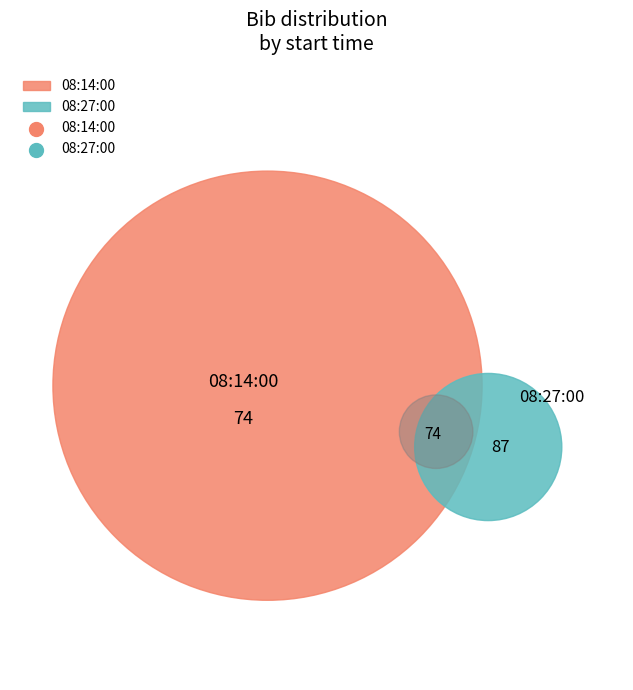

Which category has the smallest portion of the pie?

08:14:00